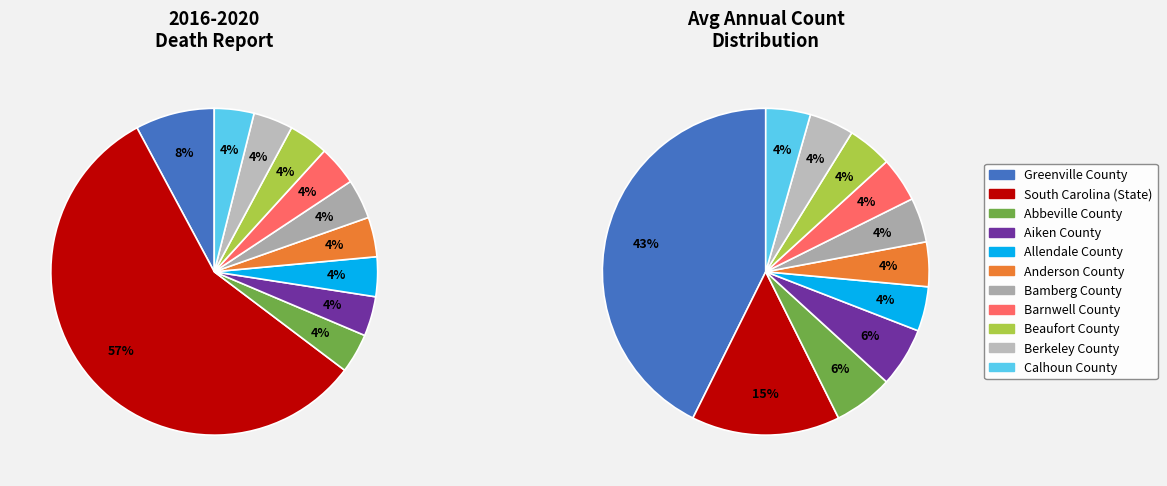

Combined, do Barnwell County and Calhoun County account for over 50%?

No